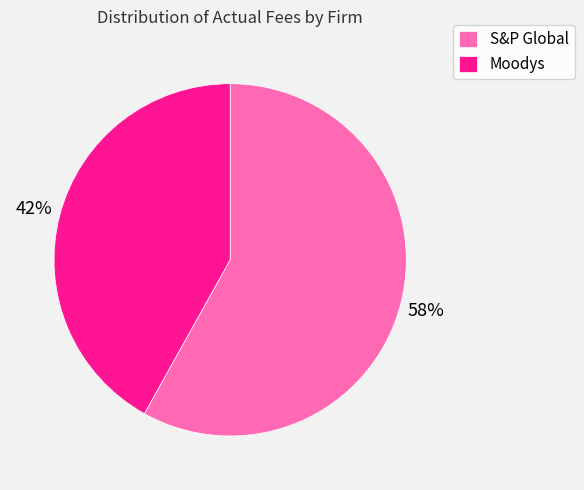

How many slices are in this pie chart?

2